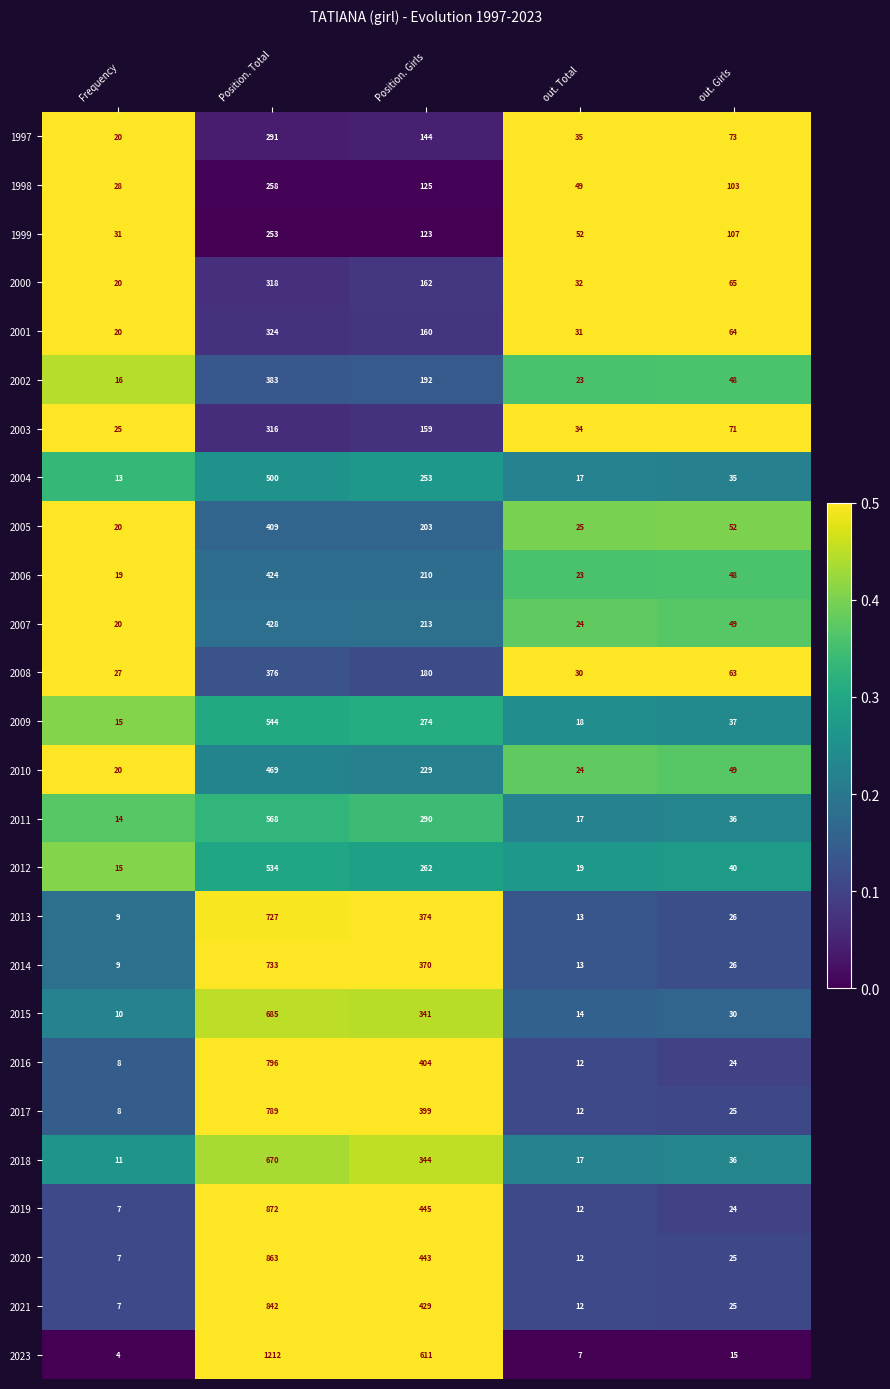

Which category has the lowest value across all series?

Frequency